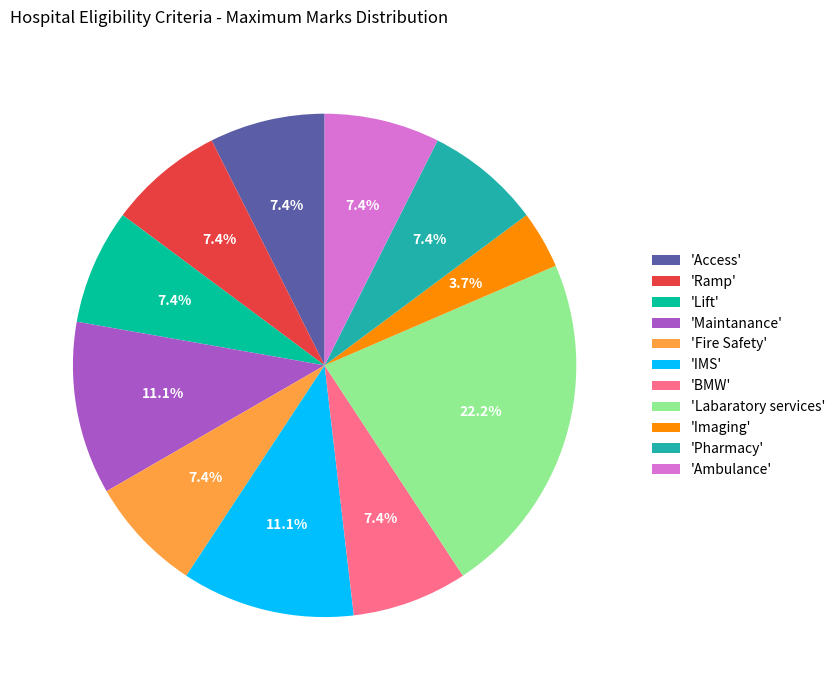

What percentage is NOT represented by 'Ramp'?

92.6%